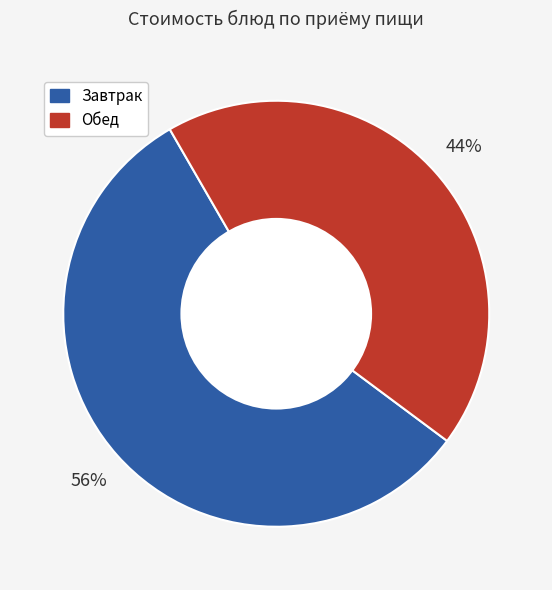

Is there any slice that represents more than half of the pie?

Yes